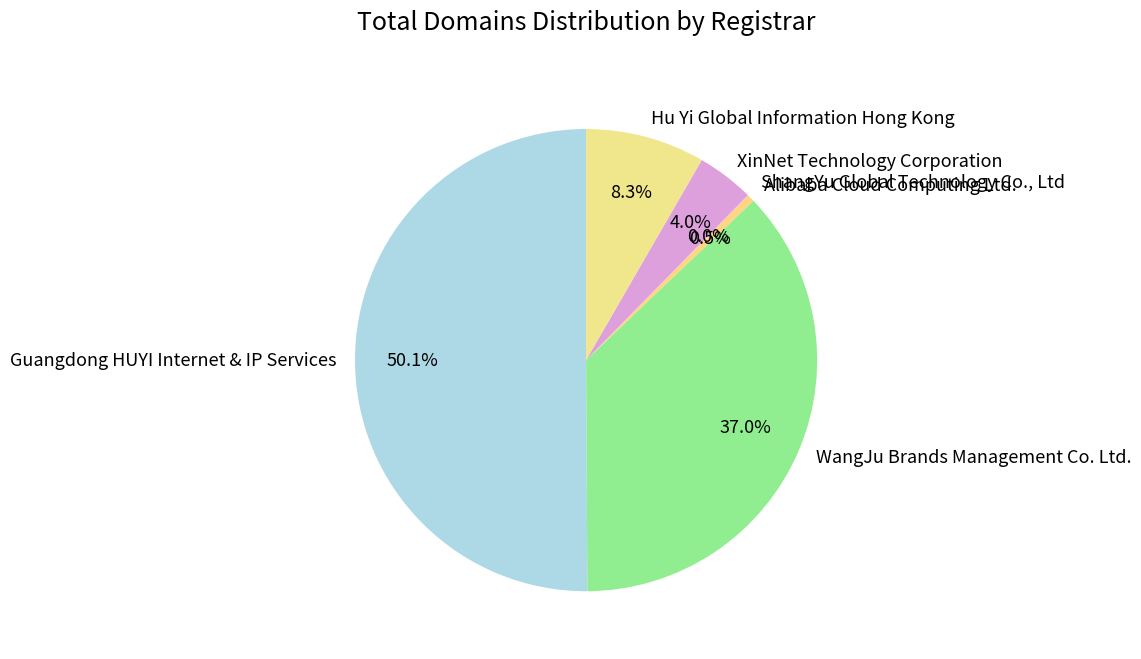

To the nearest percent, what is the combined percentage of Guangdong HUYI Internet & IP Services and WangJu Brands Management Co. Ltd.?

87%